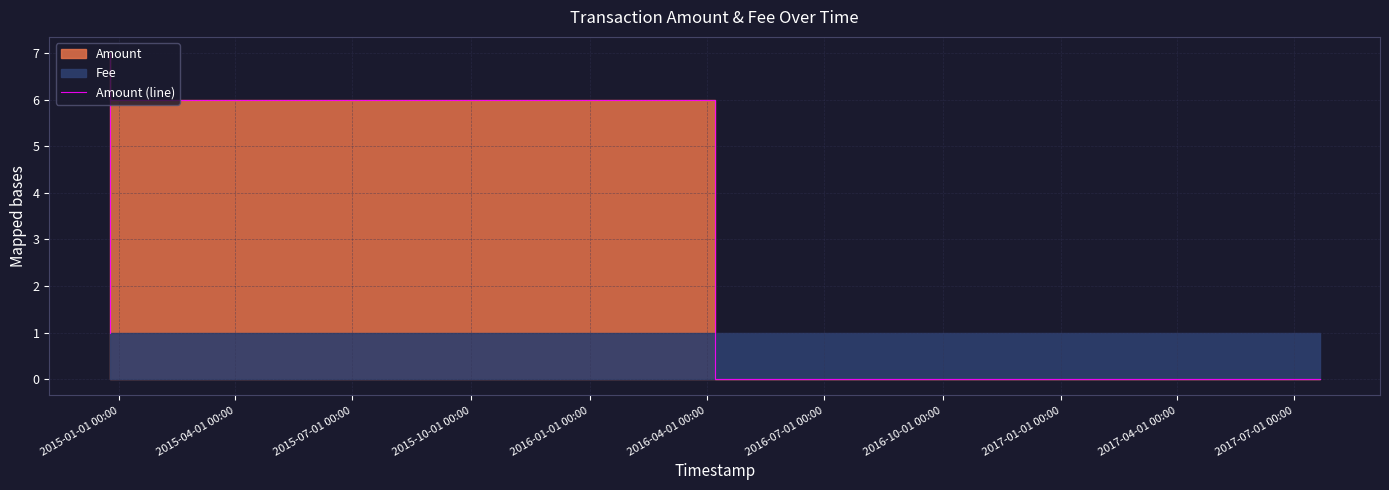

Does the chart display data point markers on the line(s)?

No